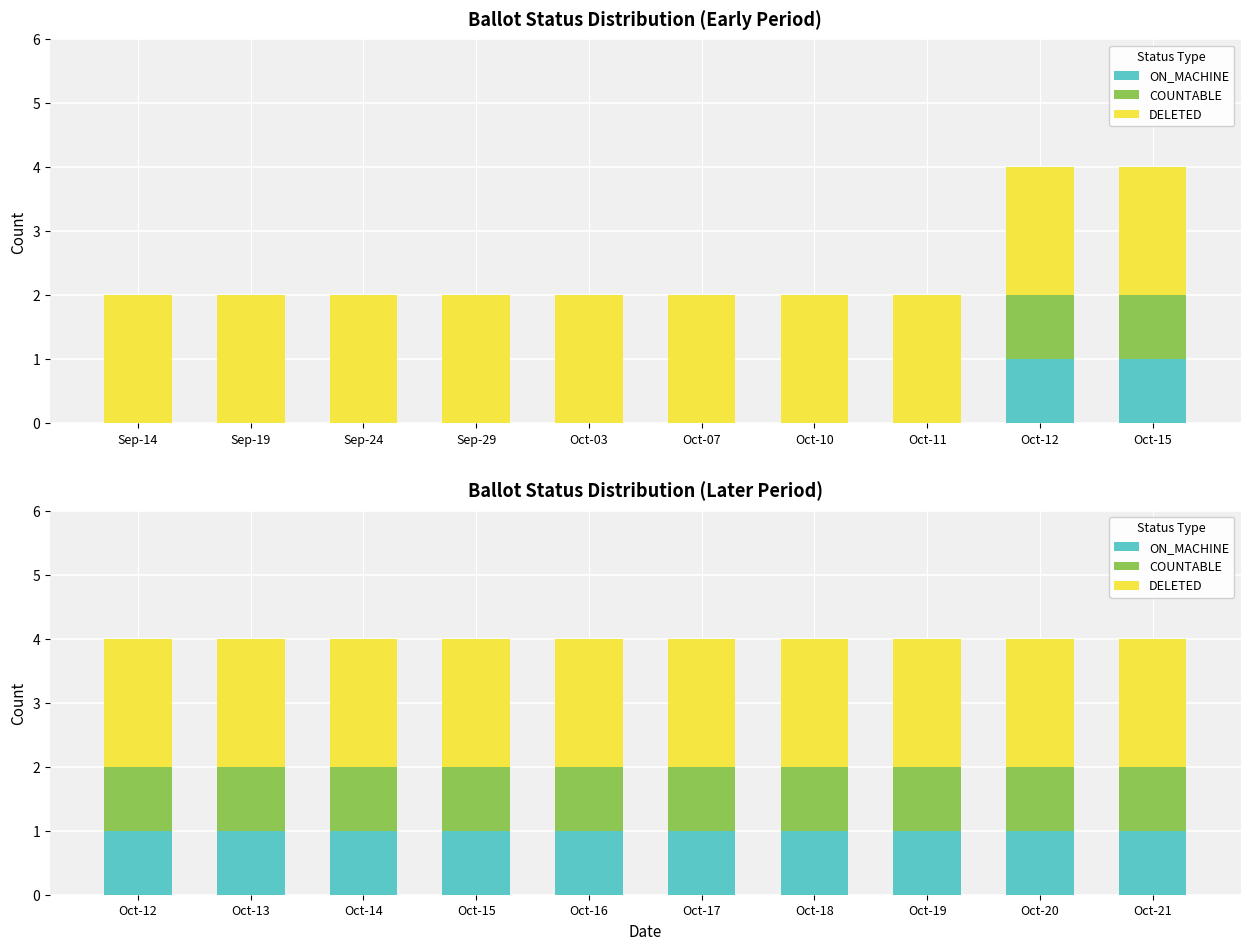

At Oct-15, list the series in order from largest to smallest.

DELETED, ON_MACHINE, COUNTABLE